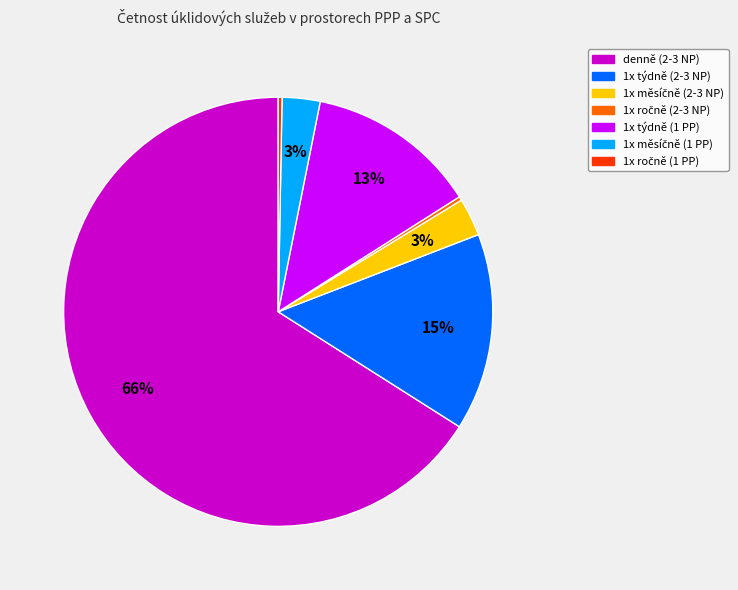

To the nearest percent, what portion does 1x týdně (2-3 NP) represent?

15%